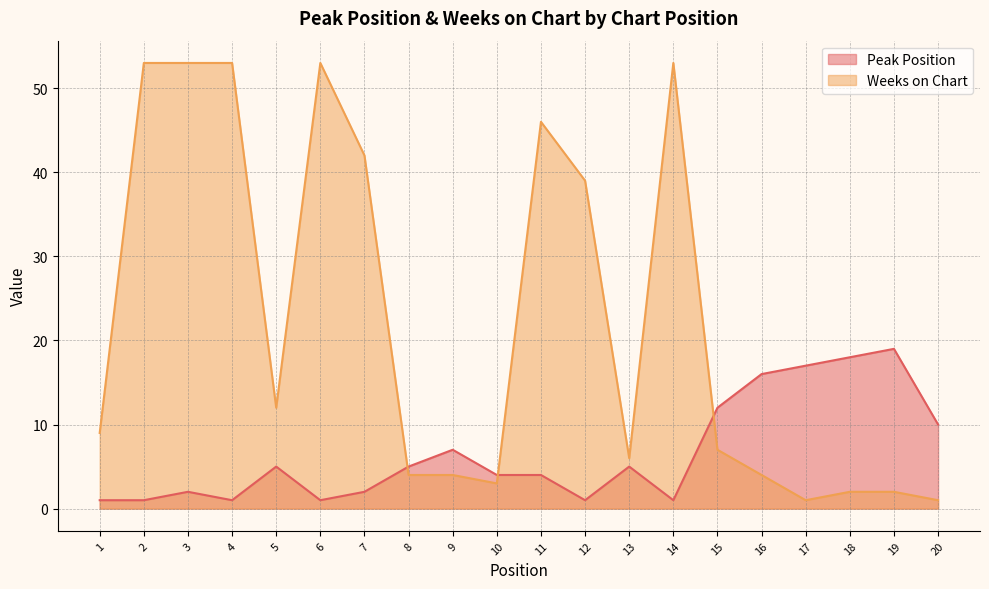

What is the sum of all Peak Position values?

132